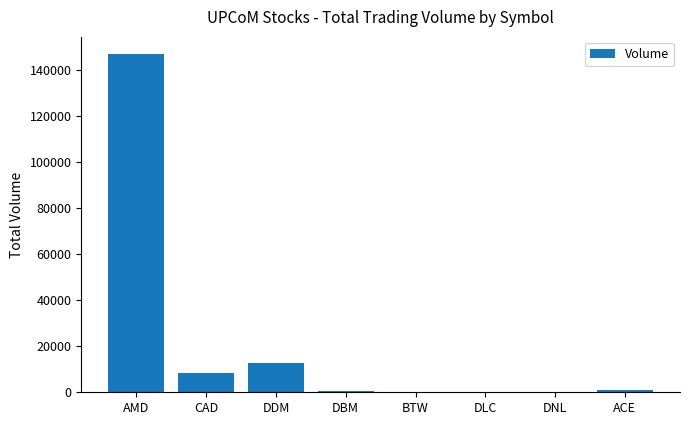

What is the change in value from AMD to DDM?

-134200